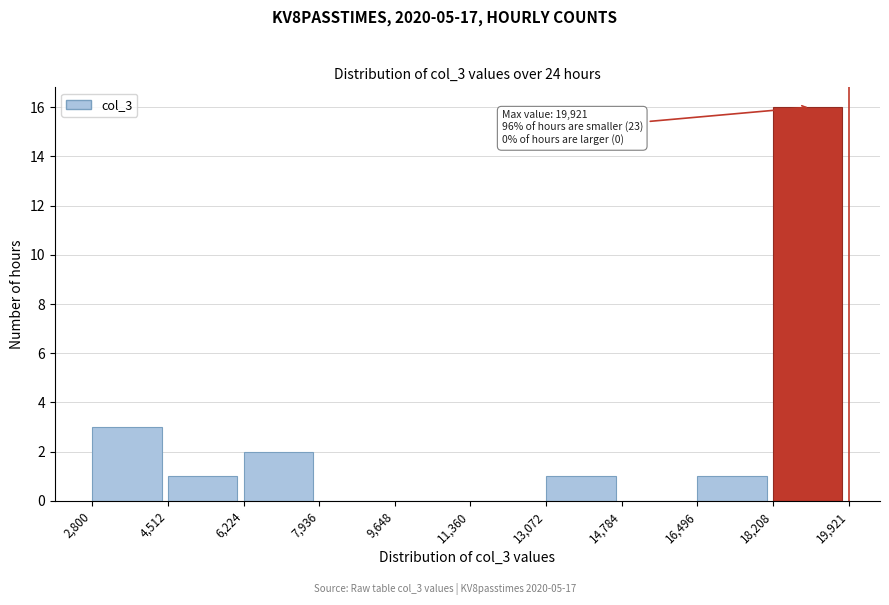

Which range on the x-axis has the tallest bar?

18,208 to 19,921